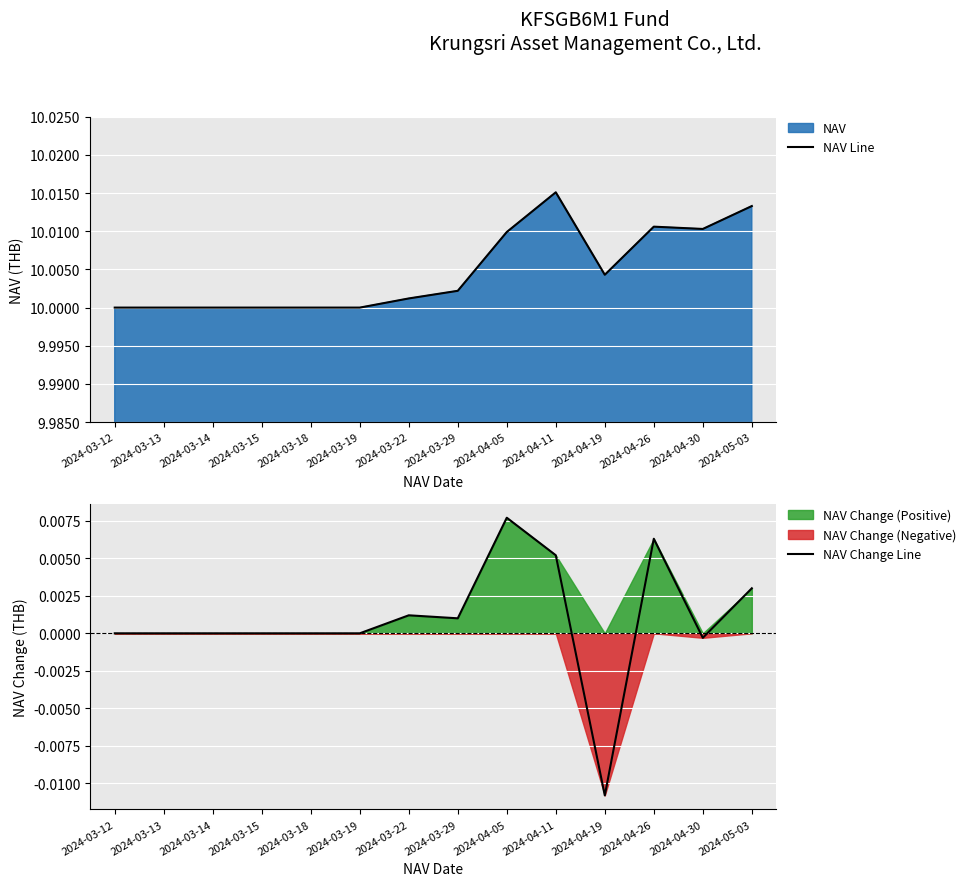

What position from the right is 2024-03-13?

13